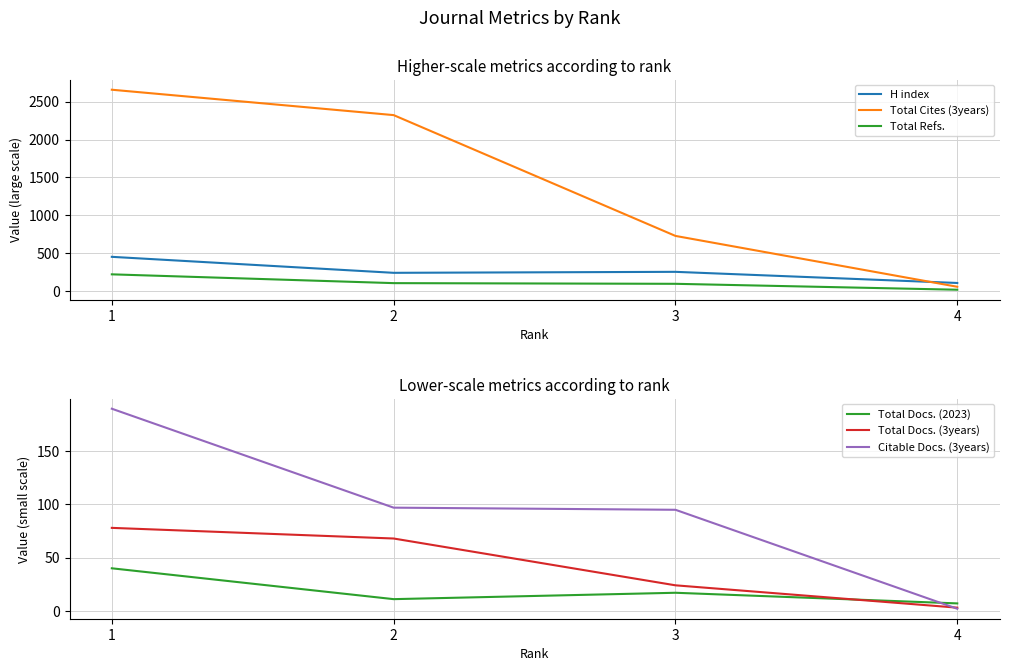

What are all the series names shown in the legend?

H index, Total Cites (3years), Total Refs., Total Docs. (2023), Total Docs. (3years), Citable Docs. (3years)